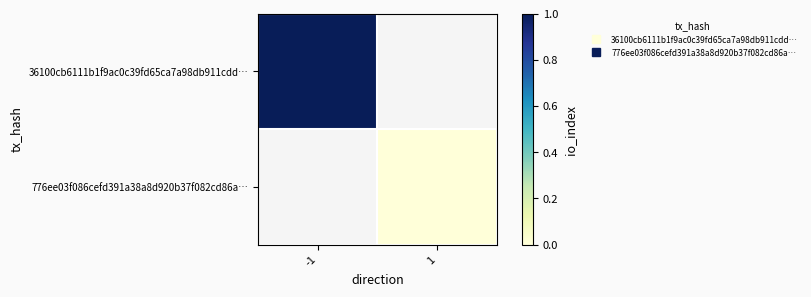

At which label does 36100cb6111b1f9ac0c39fd65ca7a98db911cdd… reach its peak?

-1